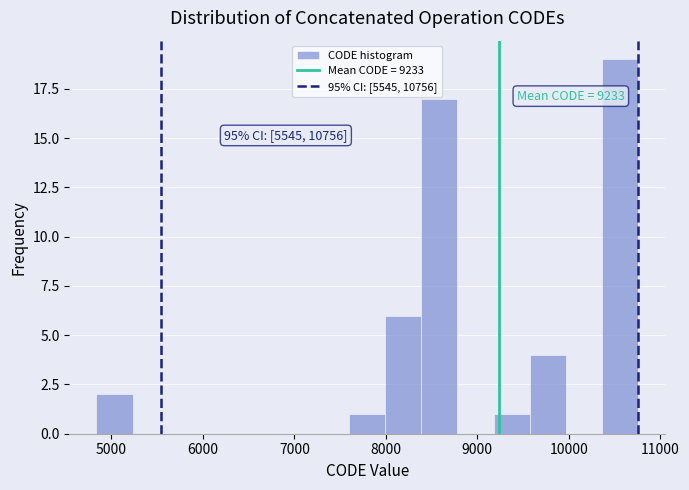

Read against the x-axis, roughly where is the centre of the tallest bar?

10600